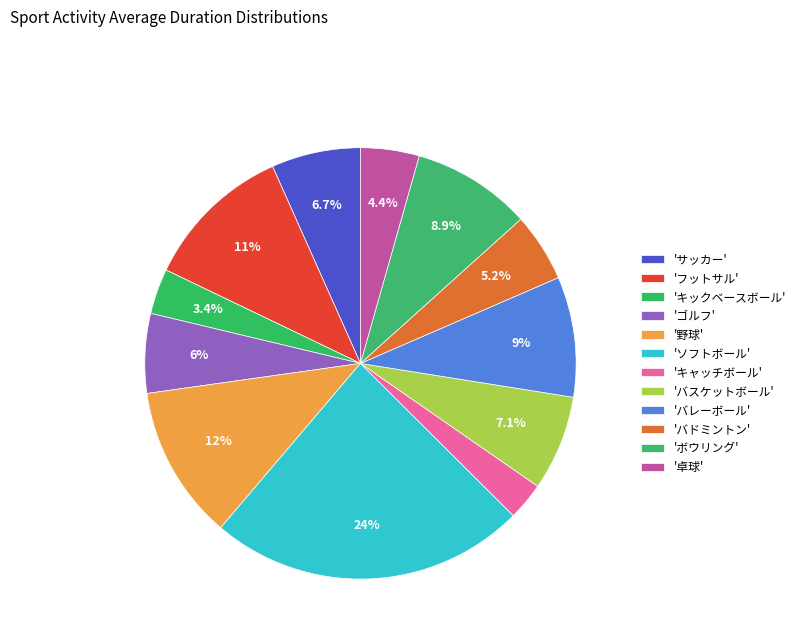

Rank the categories by value from highest to lowest.

ソフトボール, 野球, フットサル, バレーボール, ボウリング, バスケットボール, サッカー, ゴルフ, バドミントン, 卓球, キックベースボール, キャッチボール